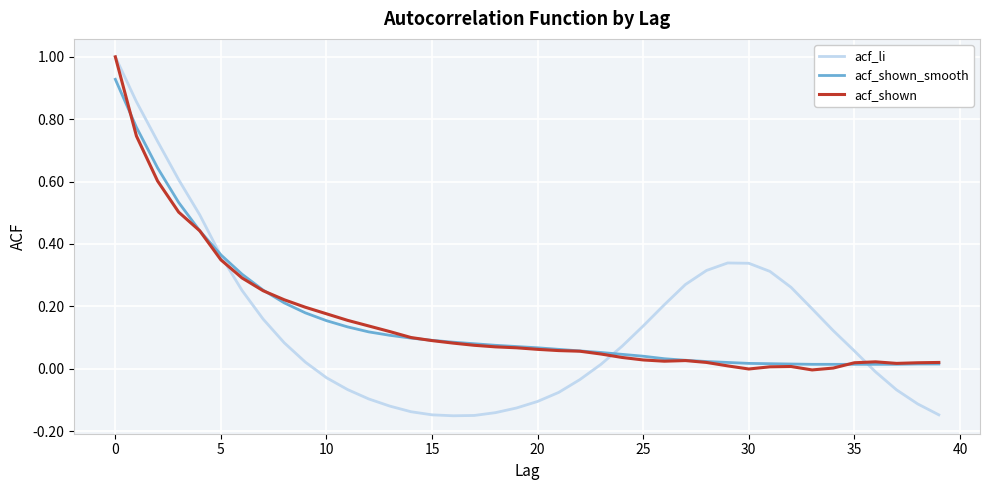

What is the maximum value for acf_li?

1.0